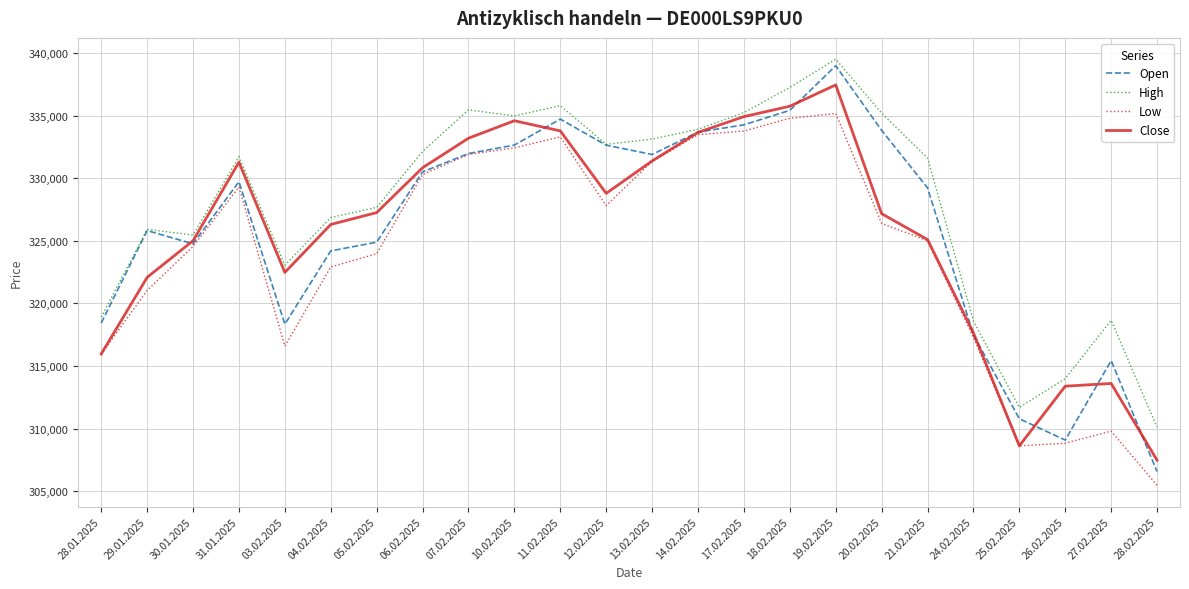

What is the maximum value shown in the chart?

339502